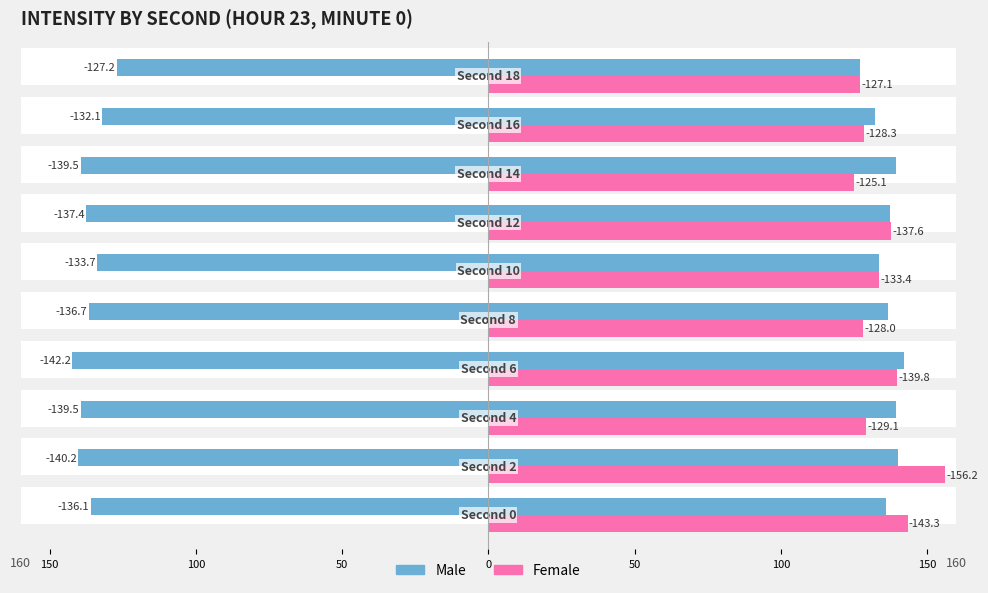

What is the average value of the Male series?

136.4